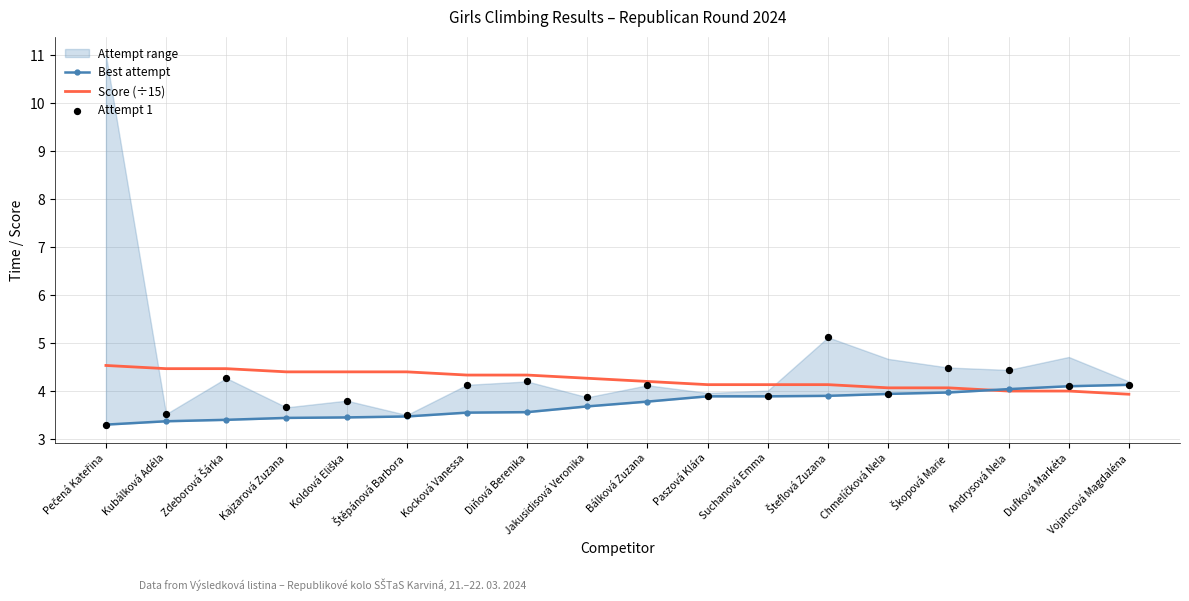

Is the value of Score (÷15) at Šteflová Zuzana greater than the value of Best attempt at Kocková Vanessa?

Yes